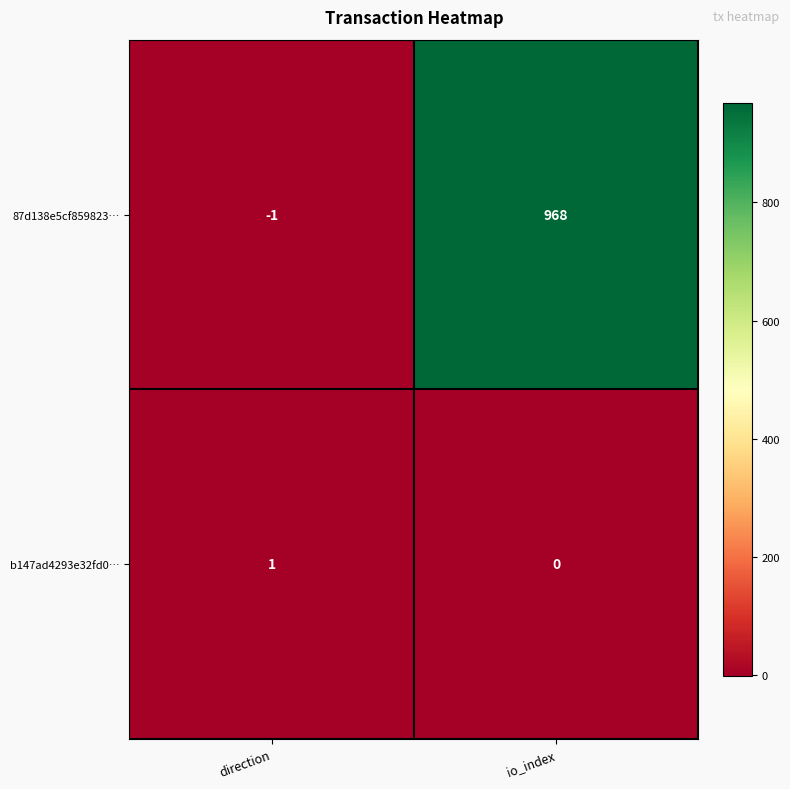

Reading left to right, transcribe all the data shown in this chart.

87d138e5cf859823…: direction=-1	io_index=968
b147ad4293e32fd0…: direction=1	io_index=0